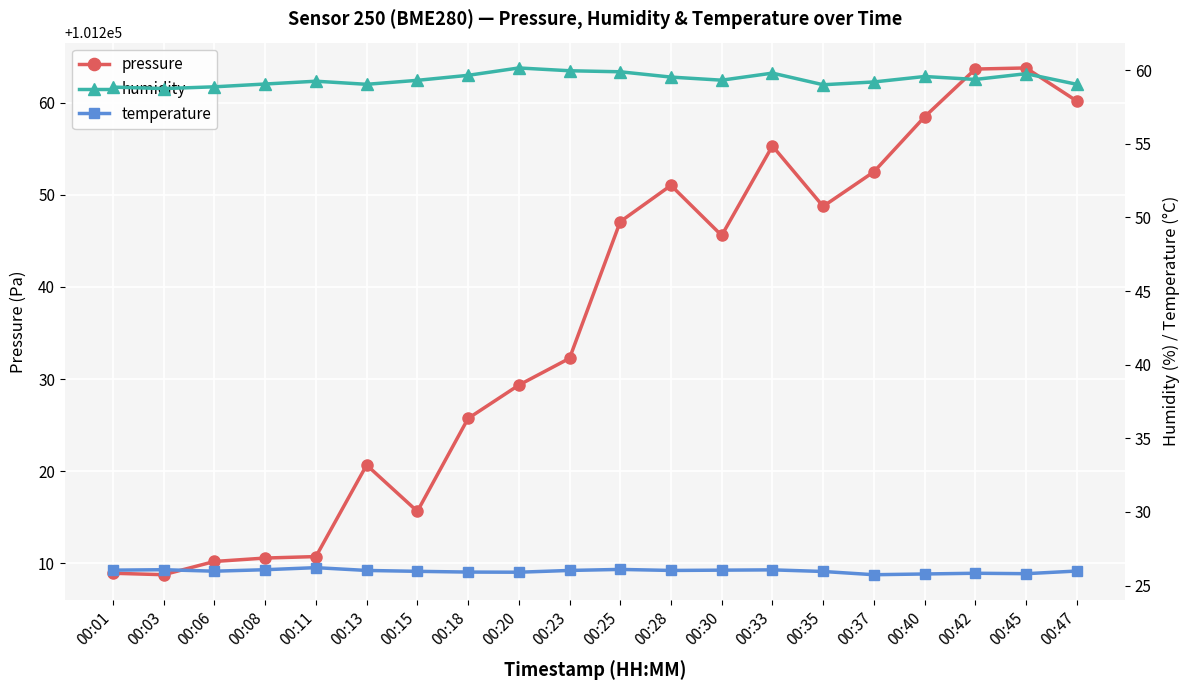

True or false: humidity and pressure intersect in this chart.

False